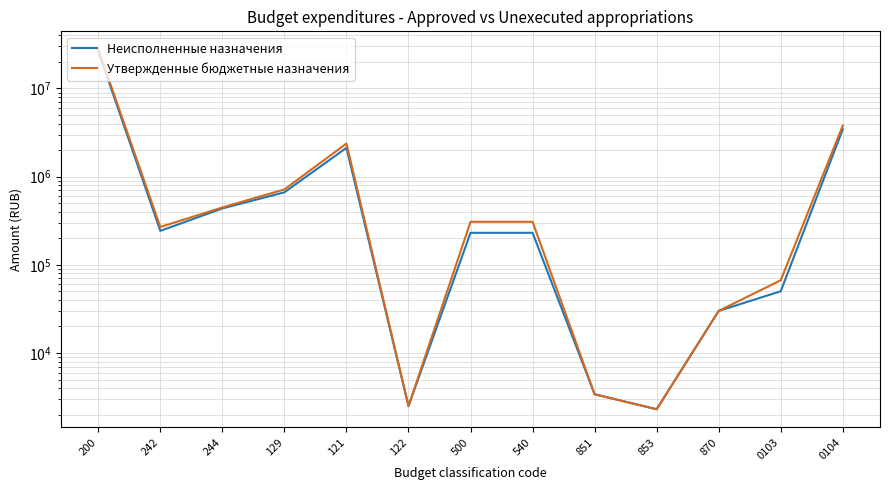

Between 129 and 0103, which series saw the biggest shift?

Утвержденные бюджетные назначения